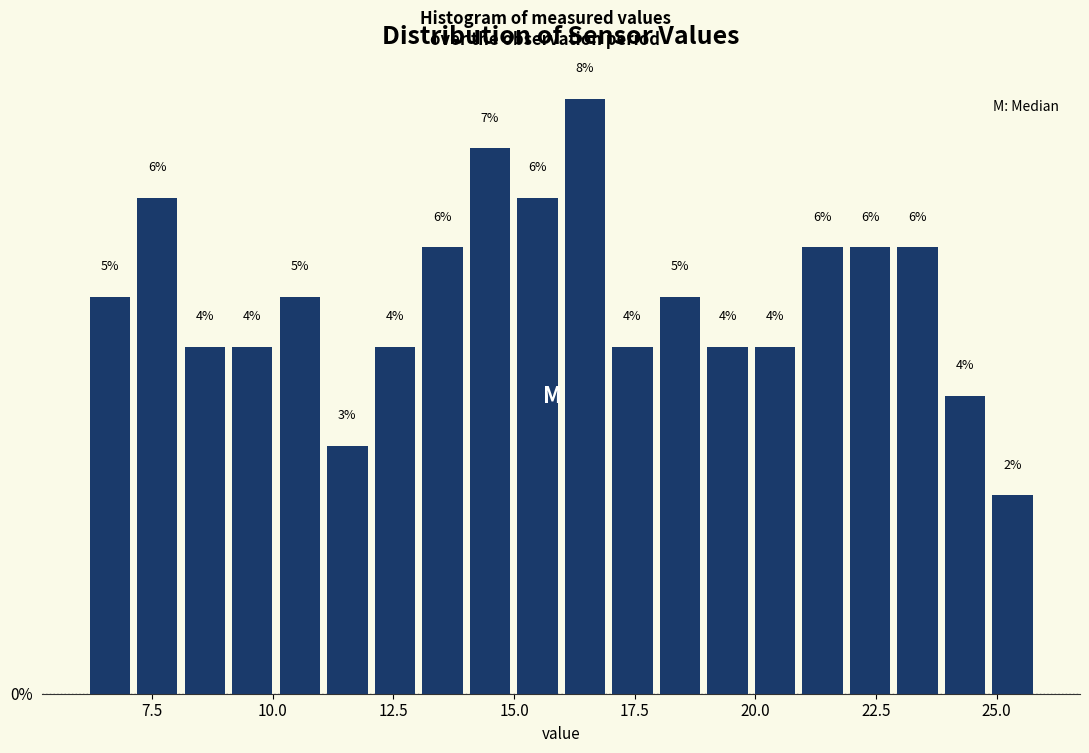

Around what value on the x-axis is the tallest bar? Give the approximate position of its centre, as read against the axis.

16.5